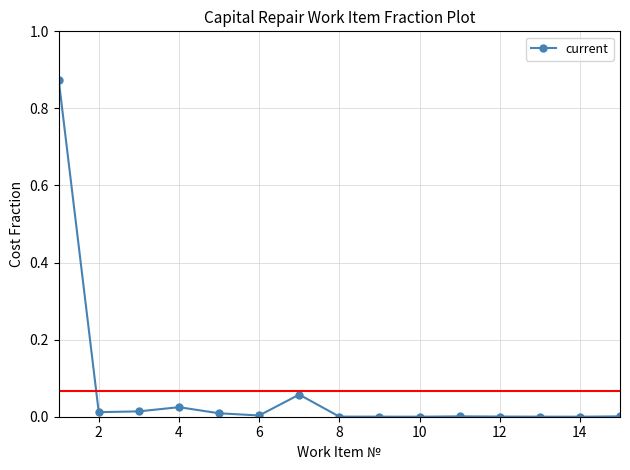

True or false: the data has more than 1 interior local peaks.

True